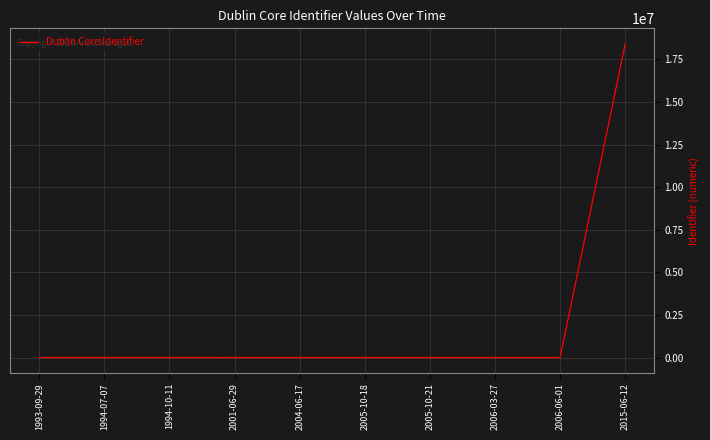

What is the maximum value shown in the chart?

18396829